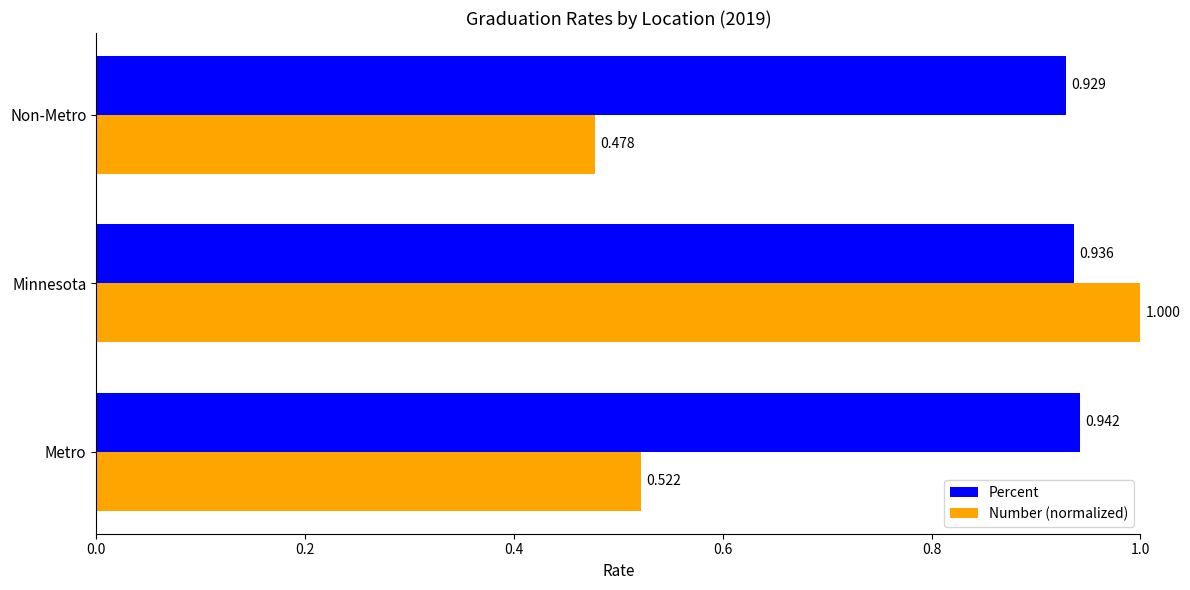

At which category does the chart reach its peak across all series?

Minnesota